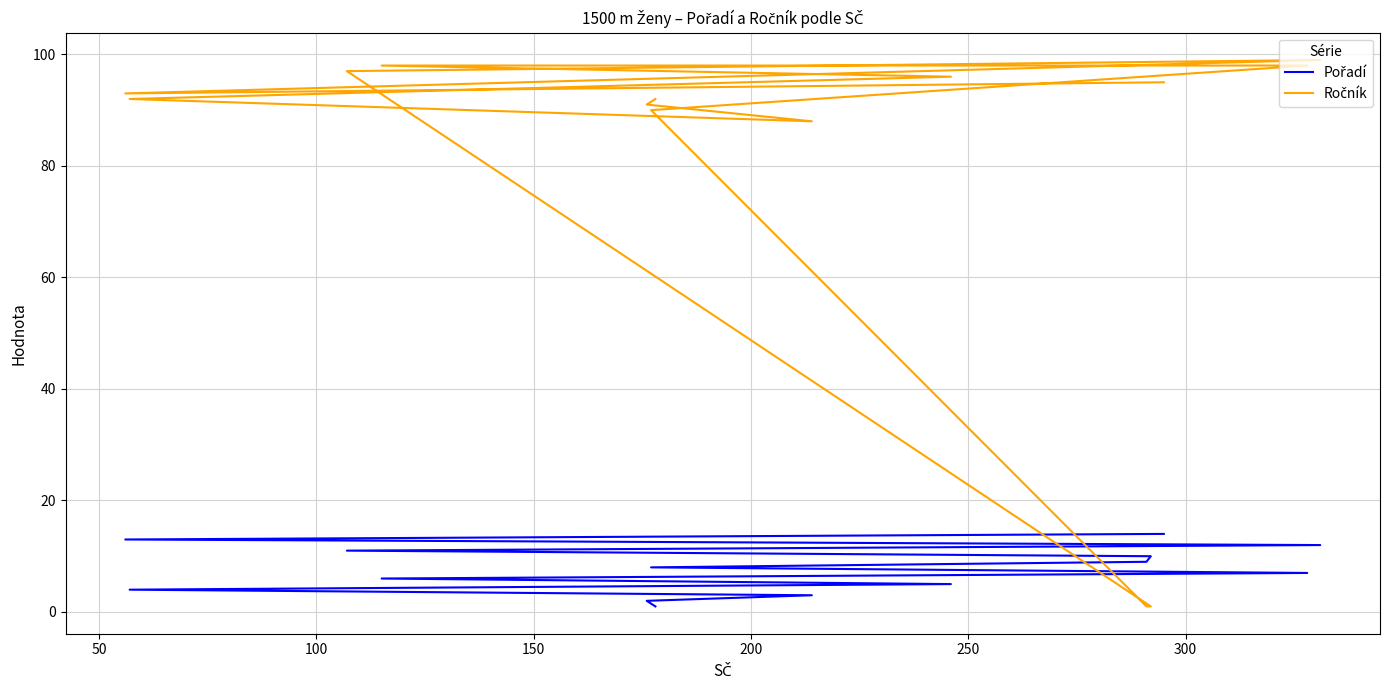

Reading left to right, list all the values displayed in this chart.

Pořadí: 1	2	3	4	5	6	7	8	9	10	11	12	13	14
Ročník: 92	91	88	92	96	98	98	90	1	1	97	99	93	95